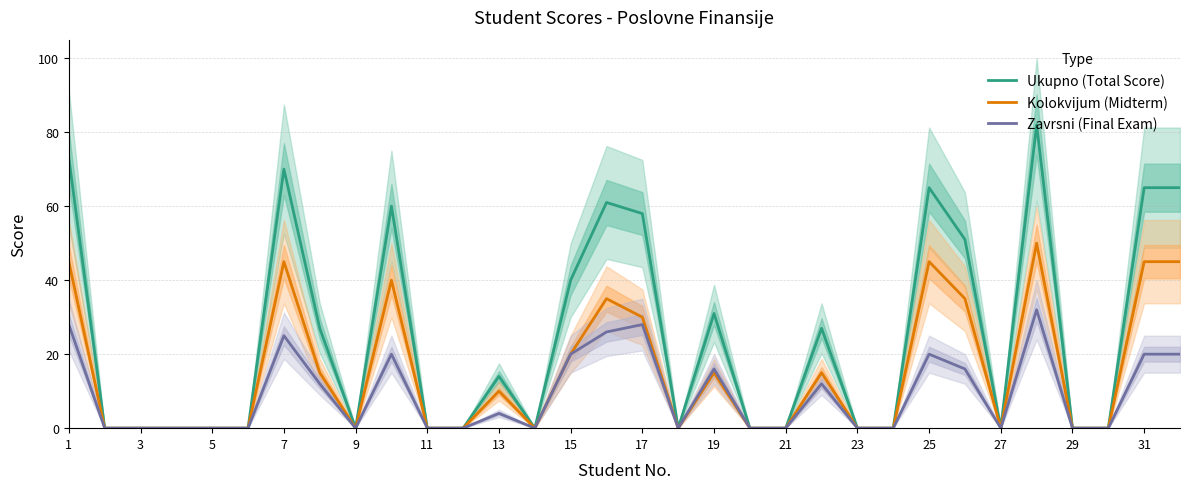

What is the highest value of the Ukupno (Total Score) series?

82